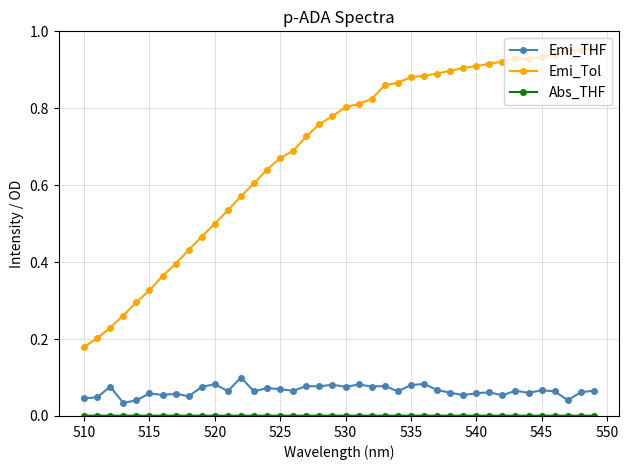

What is the sum of all Emi_Tol values?

27.6